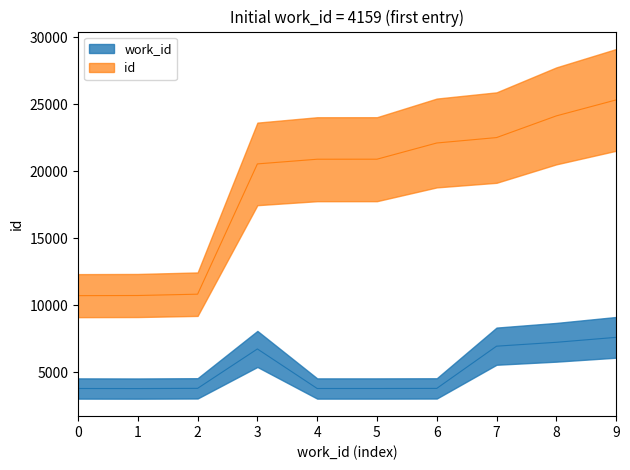

How many distinct data groups are displayed?

2